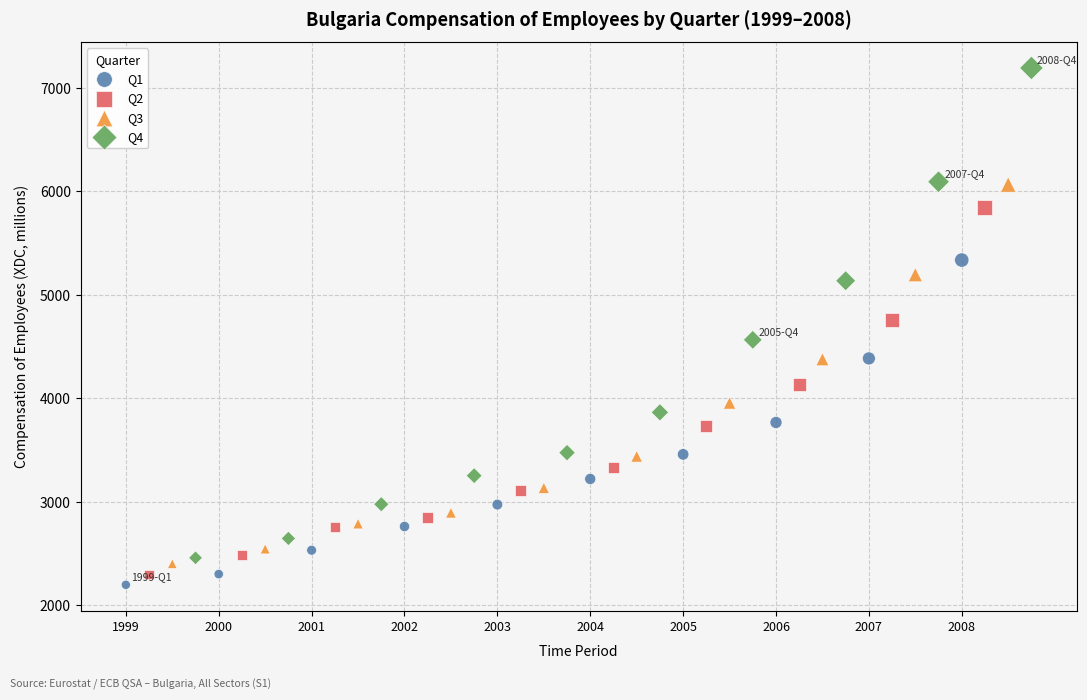

Which series reaches the maximum Y coordinate?

Q4